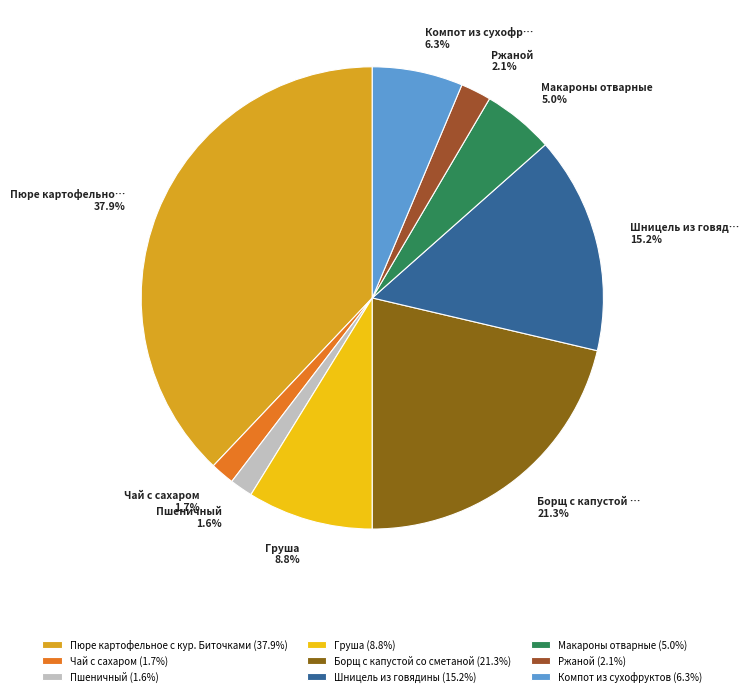

The Борщ с капустой со сметаной slice represents 10% of the pie. True or false?

False